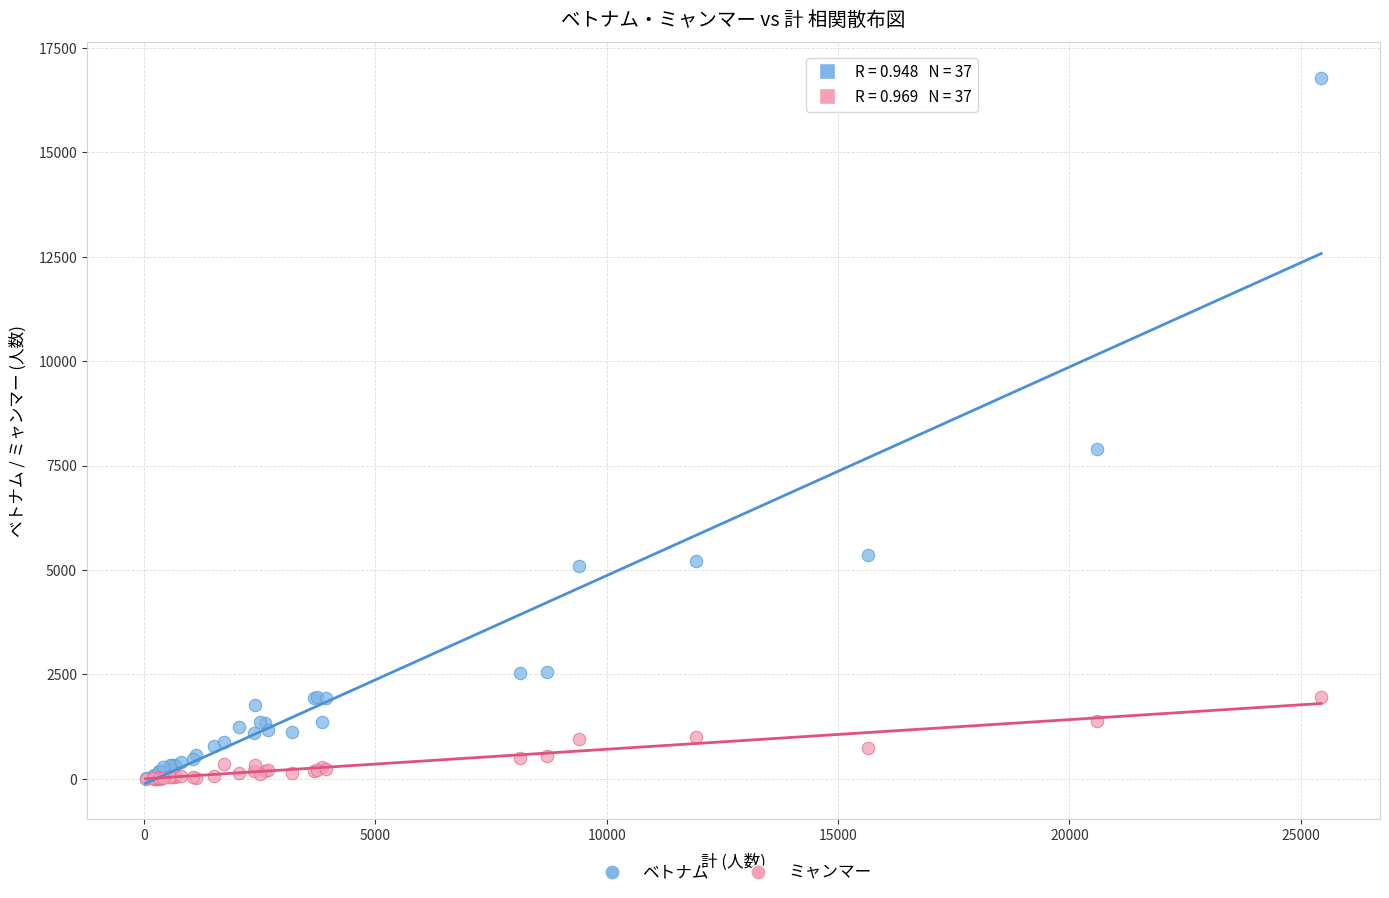

In the ベトナム series, what Y value is closest to 8394?

7890